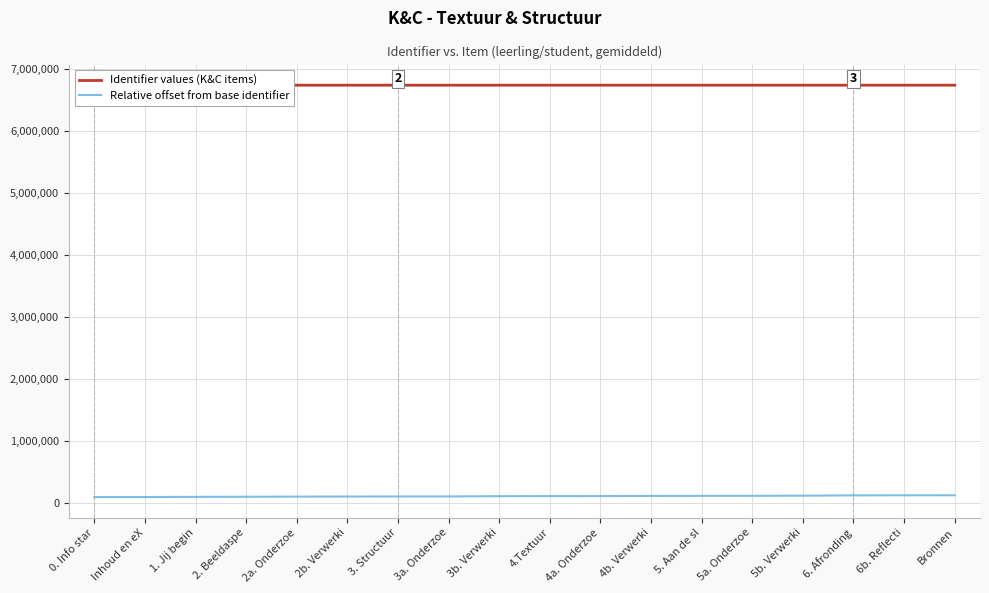

What is the value of the Identifier values (K&C items) point at the 12th from the left?

6742824